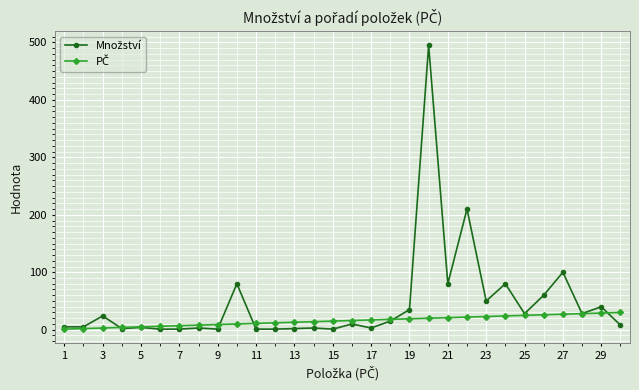

Reading left to right, extract all data points from this chart.

Množství: 5	5	24	2	4	1	1	3	1	80	1	1	2	3	1	10	3	15	35	495	80	210	50	80	28	60	100	28	40	8
PČ: 1	2	3	4	5	6	7	8	9	10	11	12	13	14	15	16	17	18	19	20	21	22	23	24	25	26	27	28	29	30